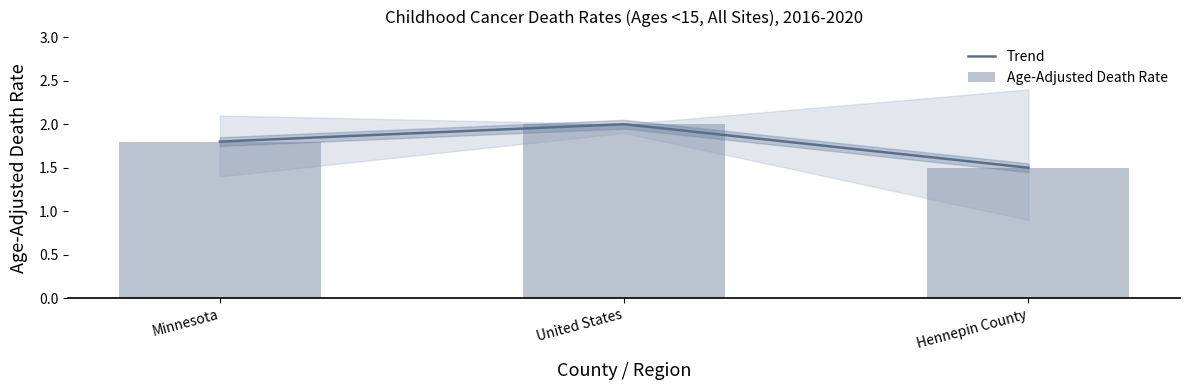

What is the label of the 1st bar from the left?

Minnesota